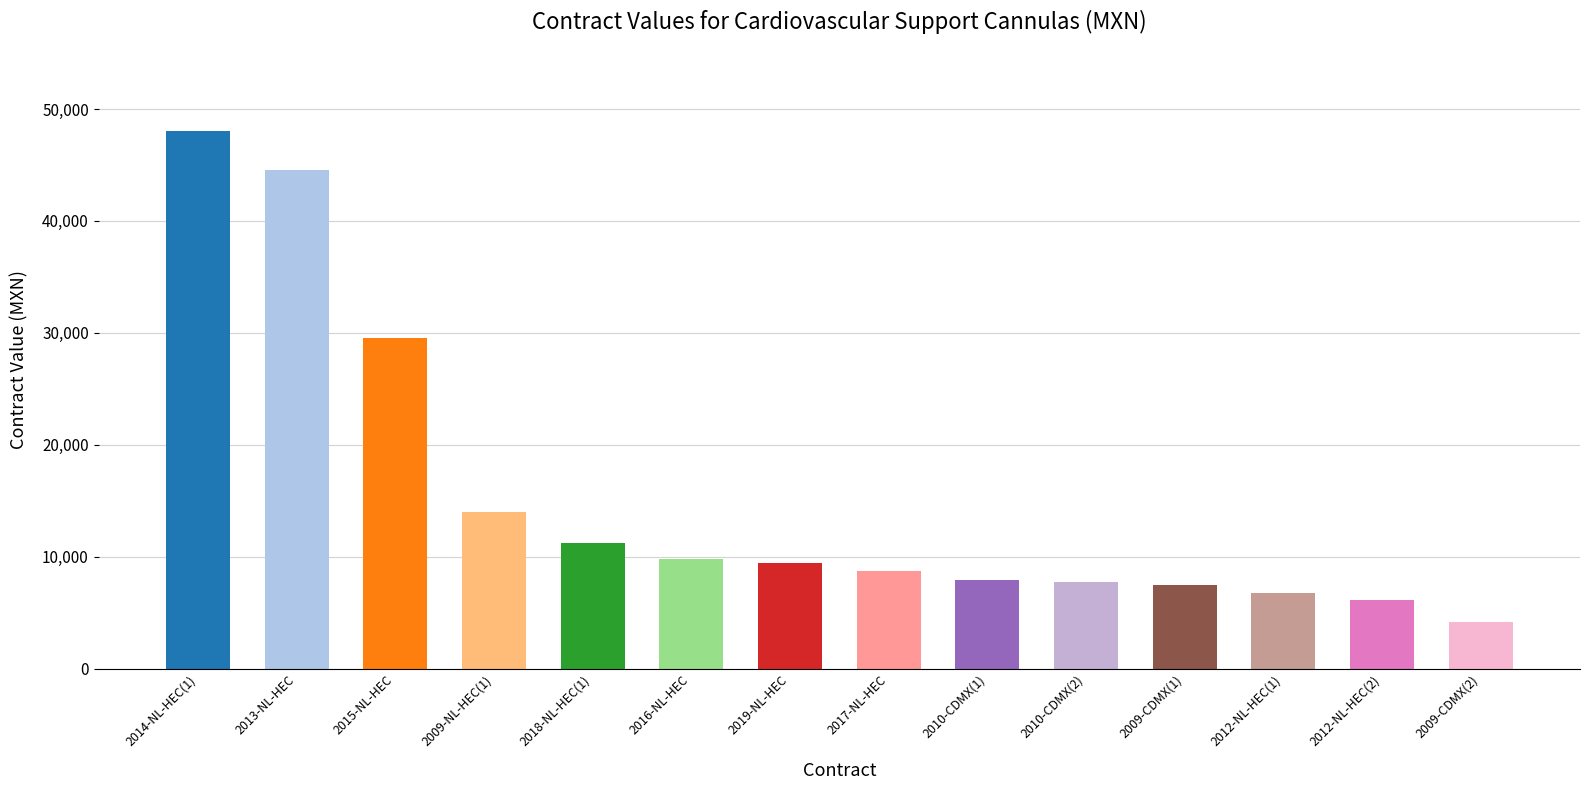

What is the approximate value at 2015-NL-HEC?

29580.0